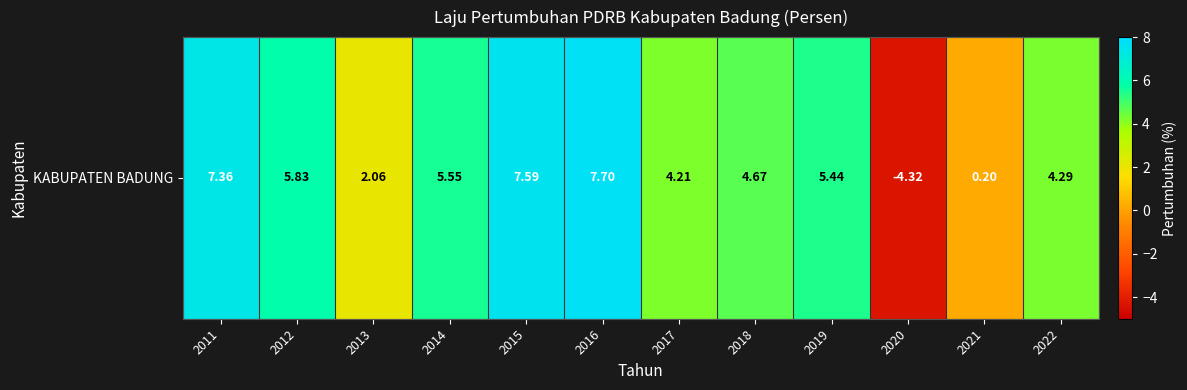

The value at 2021 is 0.1. True or false?

False